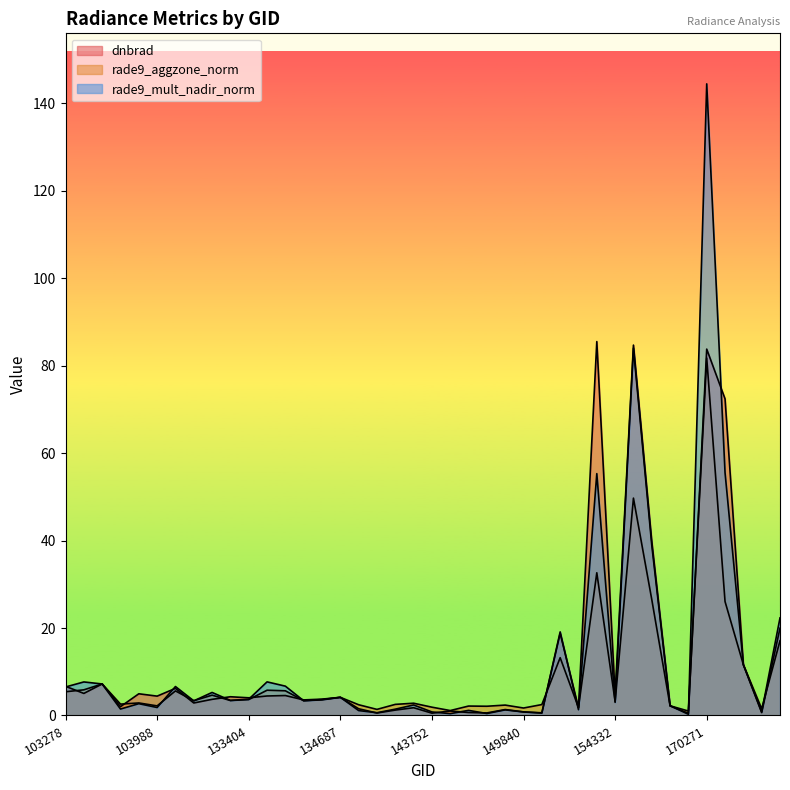

What is the value of the dnbrad point at the 20th from the left?

1.8